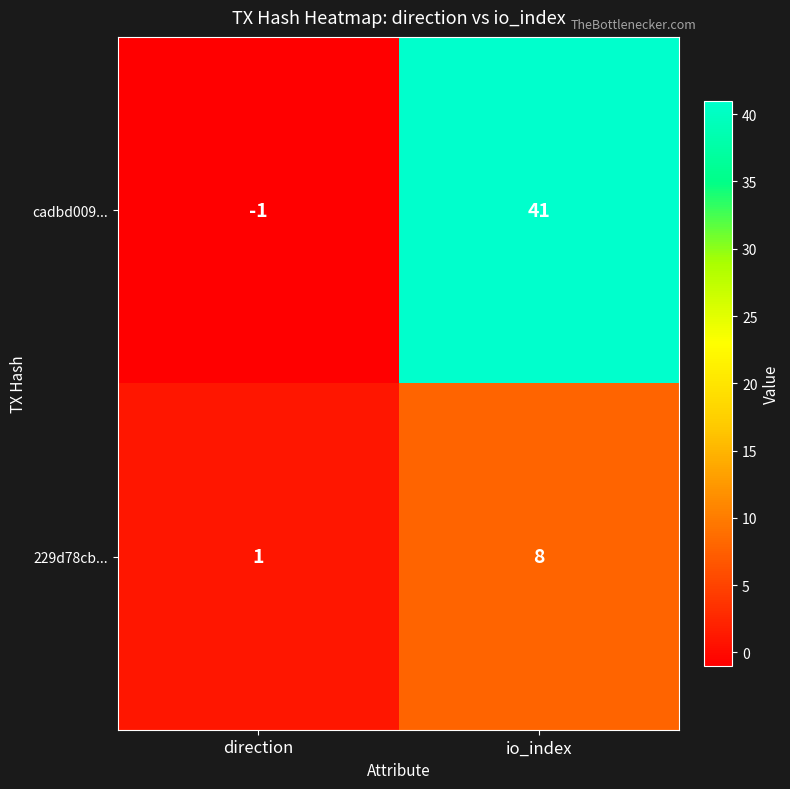

What is the difference between the cadbd009... values at direction and io_index?

42